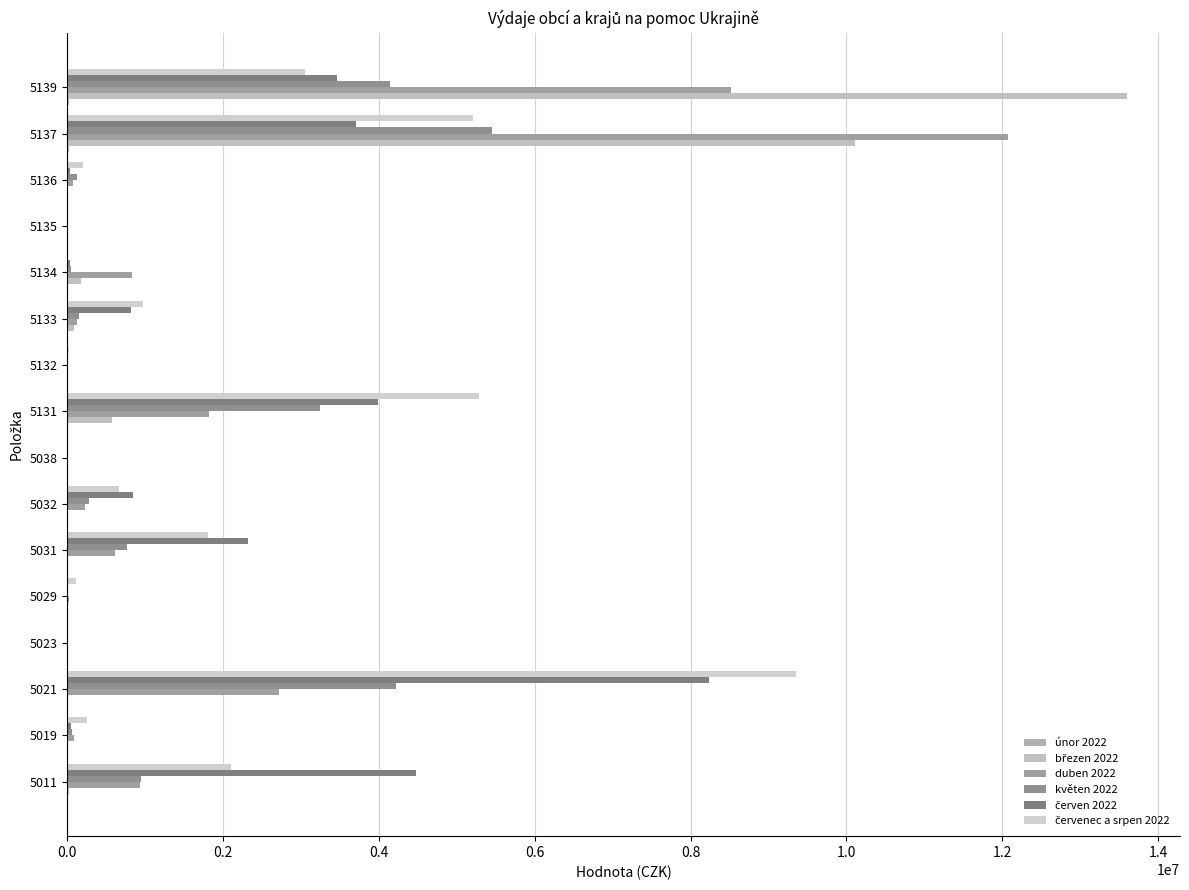

How many categories are shown in the chart?

16